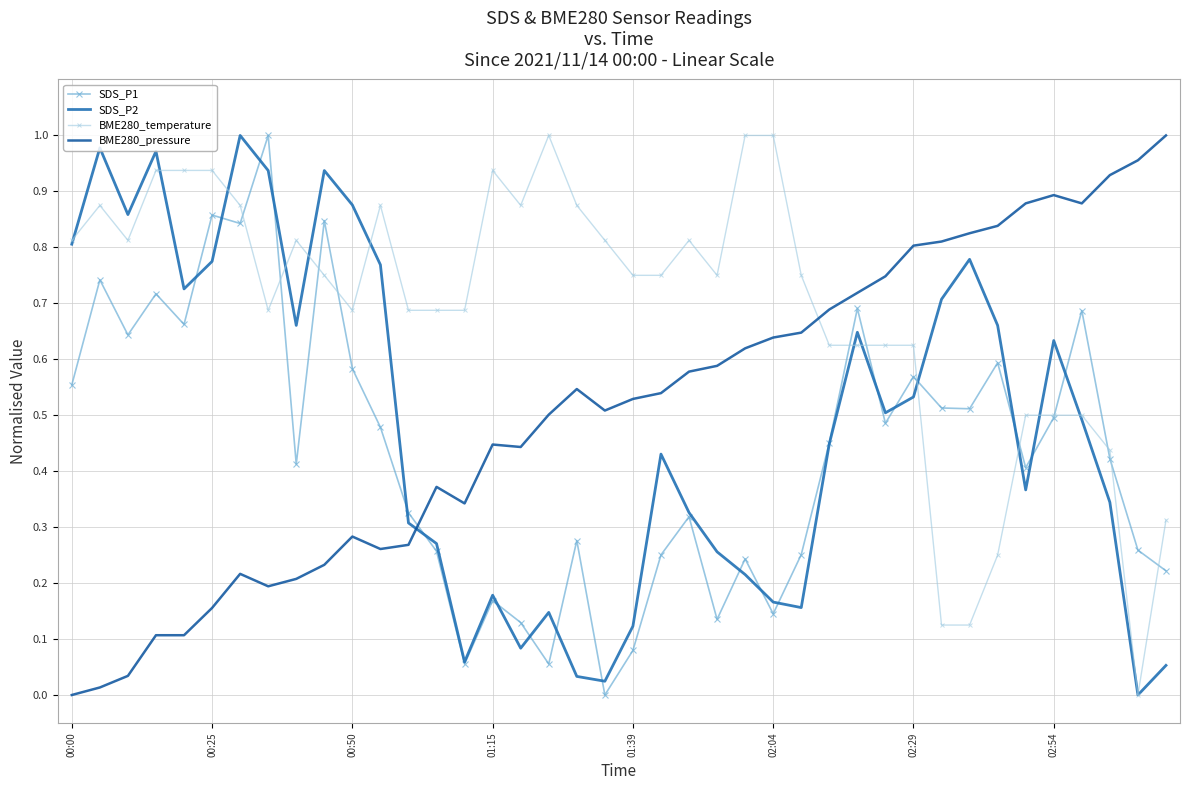

True or false: SDS_P2 has more than 0 points higher than both neighbors.

True